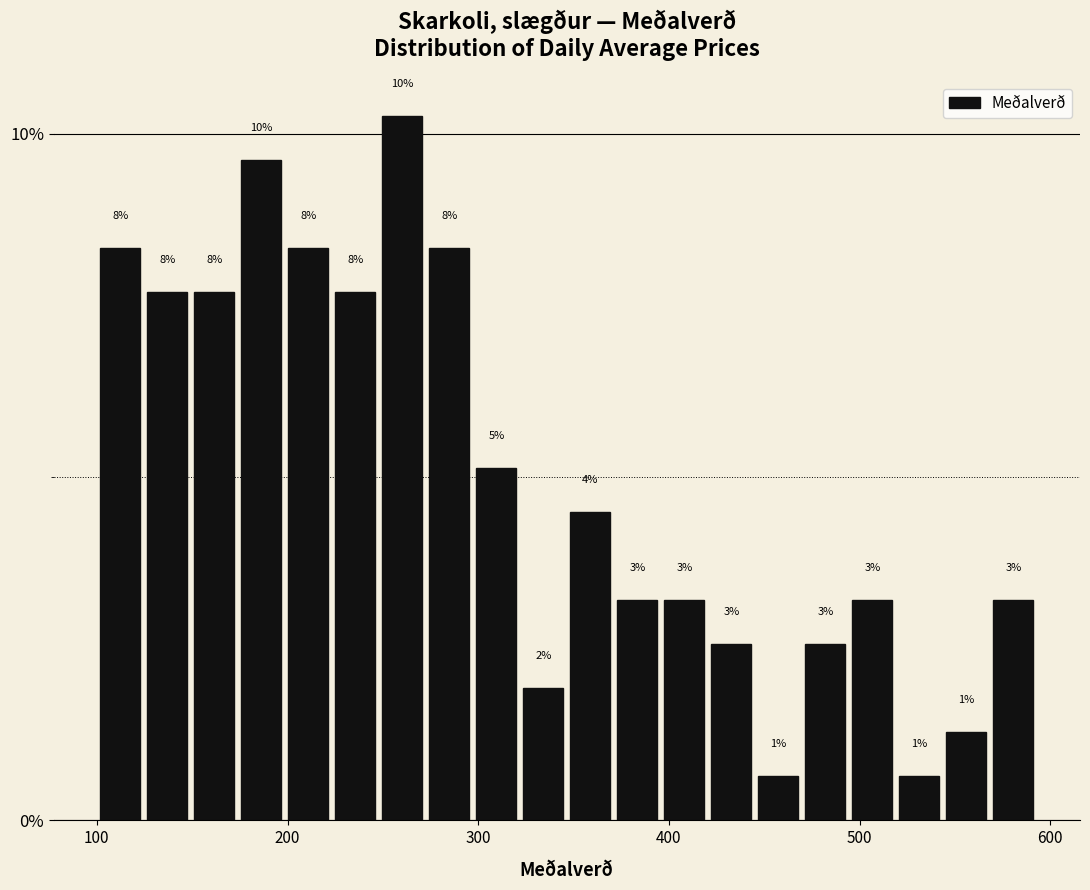

Read against the x-axis, roughly where is the centre of the tallest bar?

260